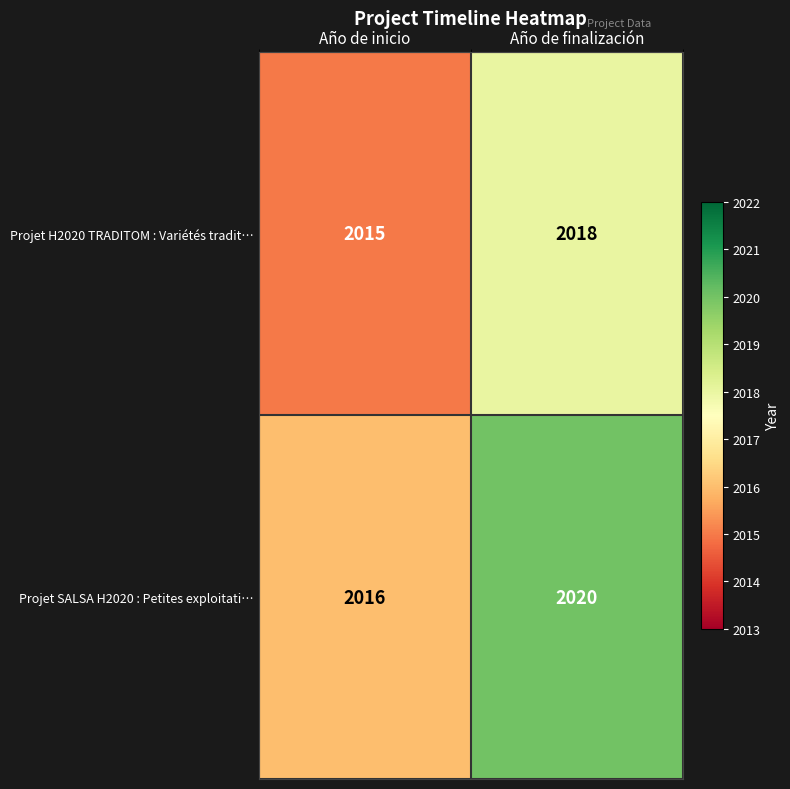

At which category is the sum across all series the highest?

Año de finalización